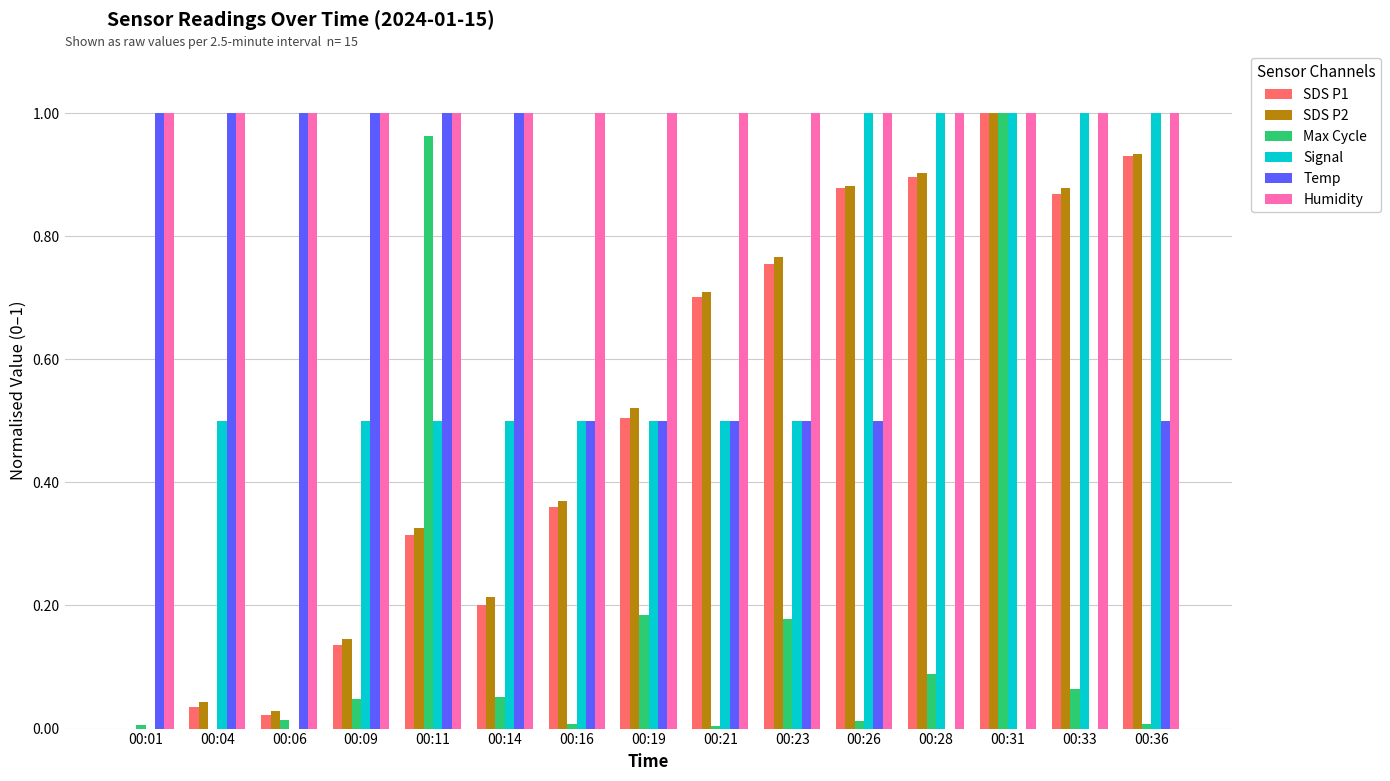

The value of Humidity at 00:33 is 1.0. True or false?

True